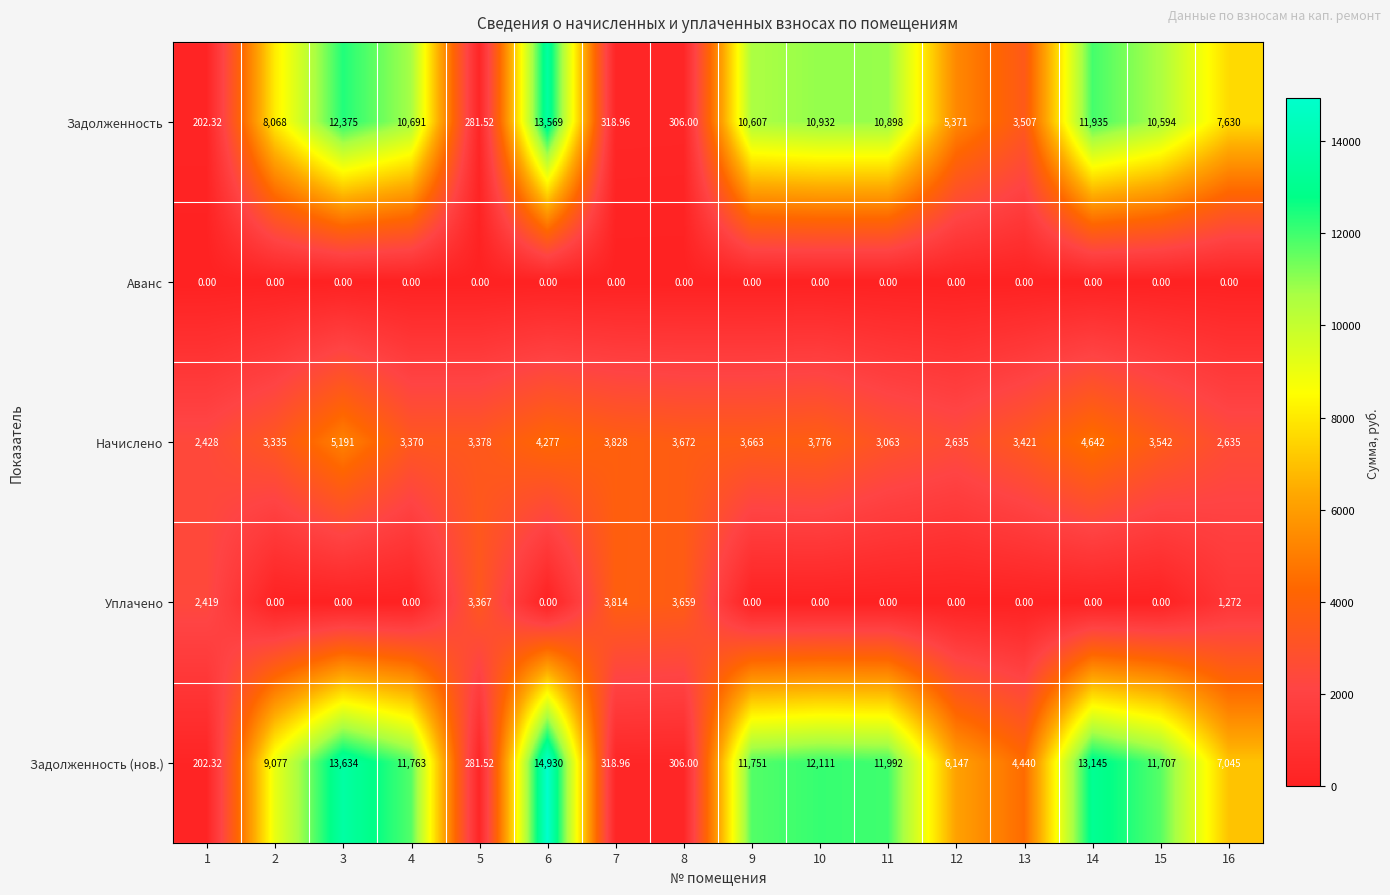

At which category is the sum across all series the highest?

6